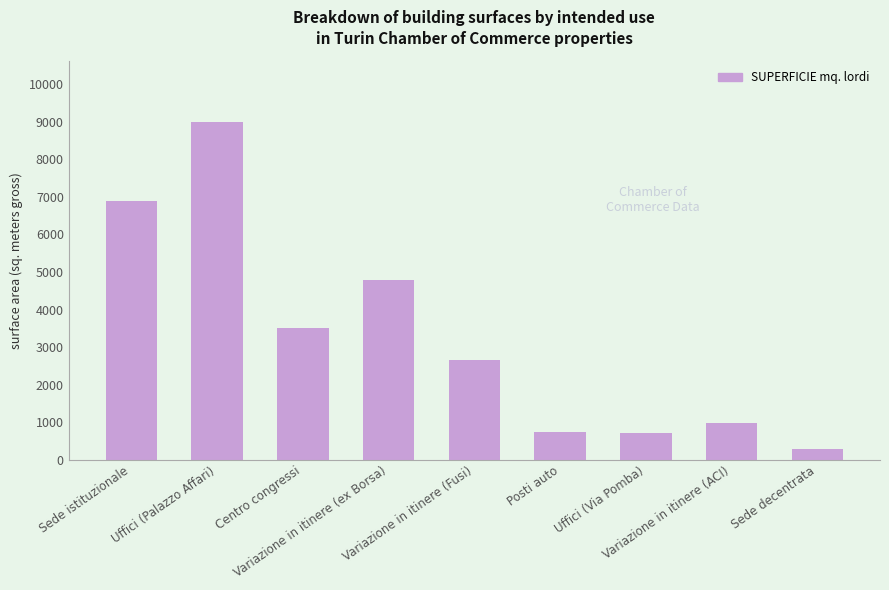

What is the ratio of the value at Sede istituzionale to the value at Sede decentrata?

24.5